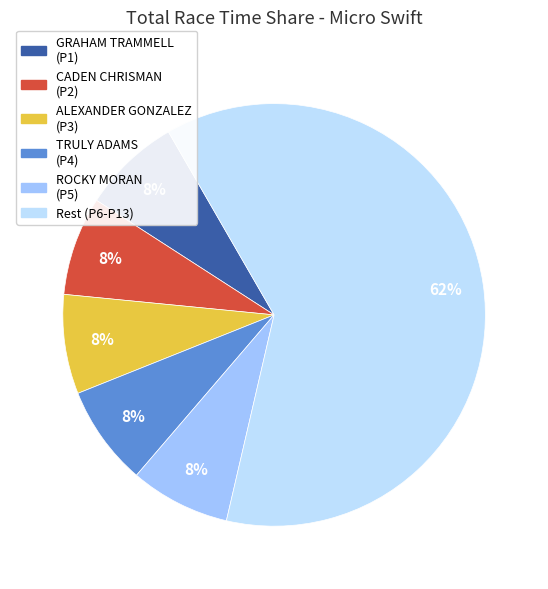

How many slices are in this pie chart?

6